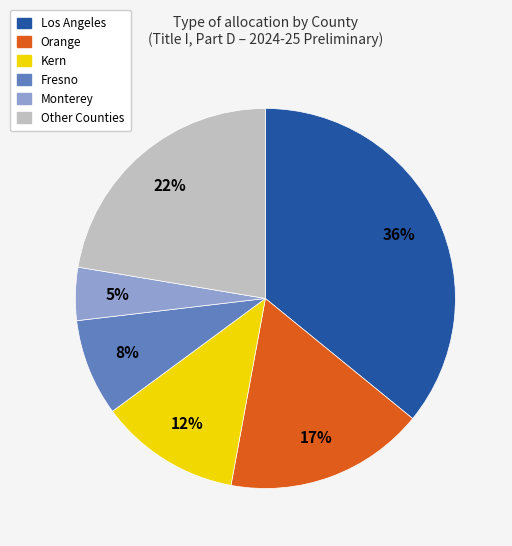

To the nearest percent, what is the average slice percentage?

17%